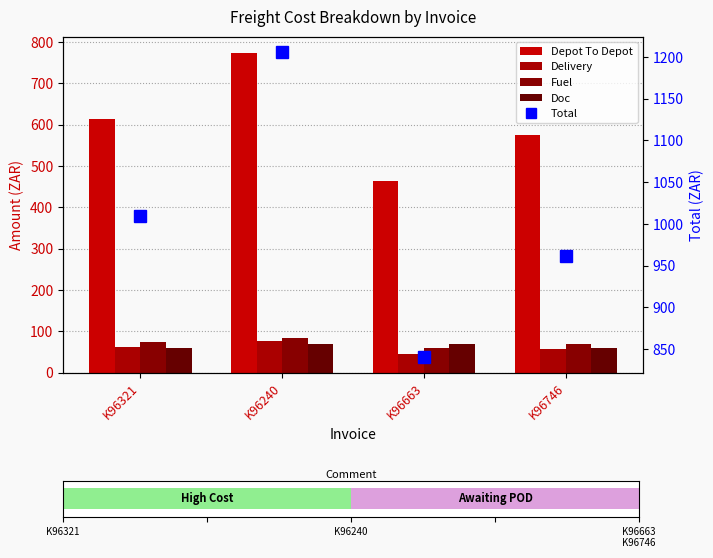

What is the value of the Depot To Depot bar at the 1st from the left?

614.8